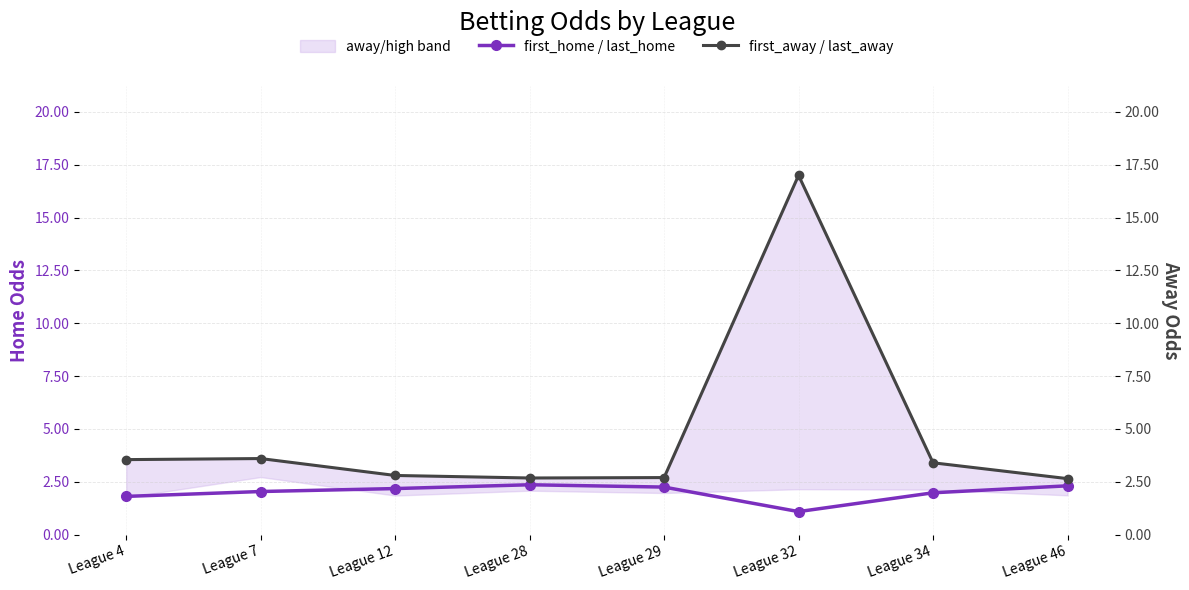

Where is first_home / last_home nearest to the value 1?

League 32